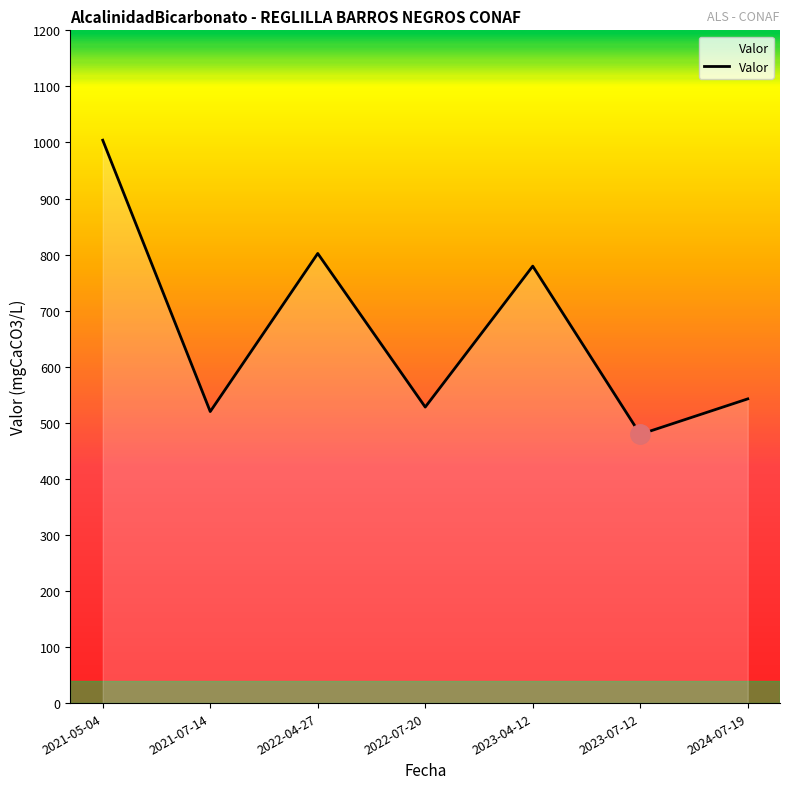

What is the value of the 3rd point from the left?

802.0